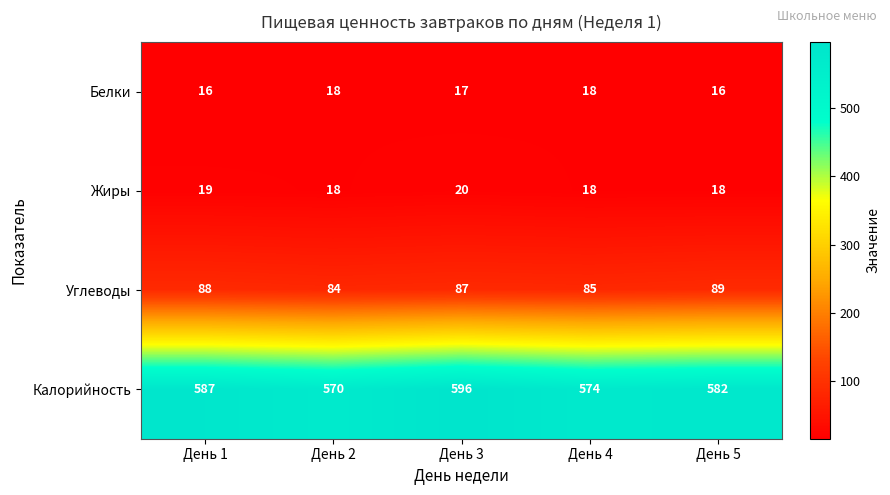

What is the minimum value shown in the chart?

16